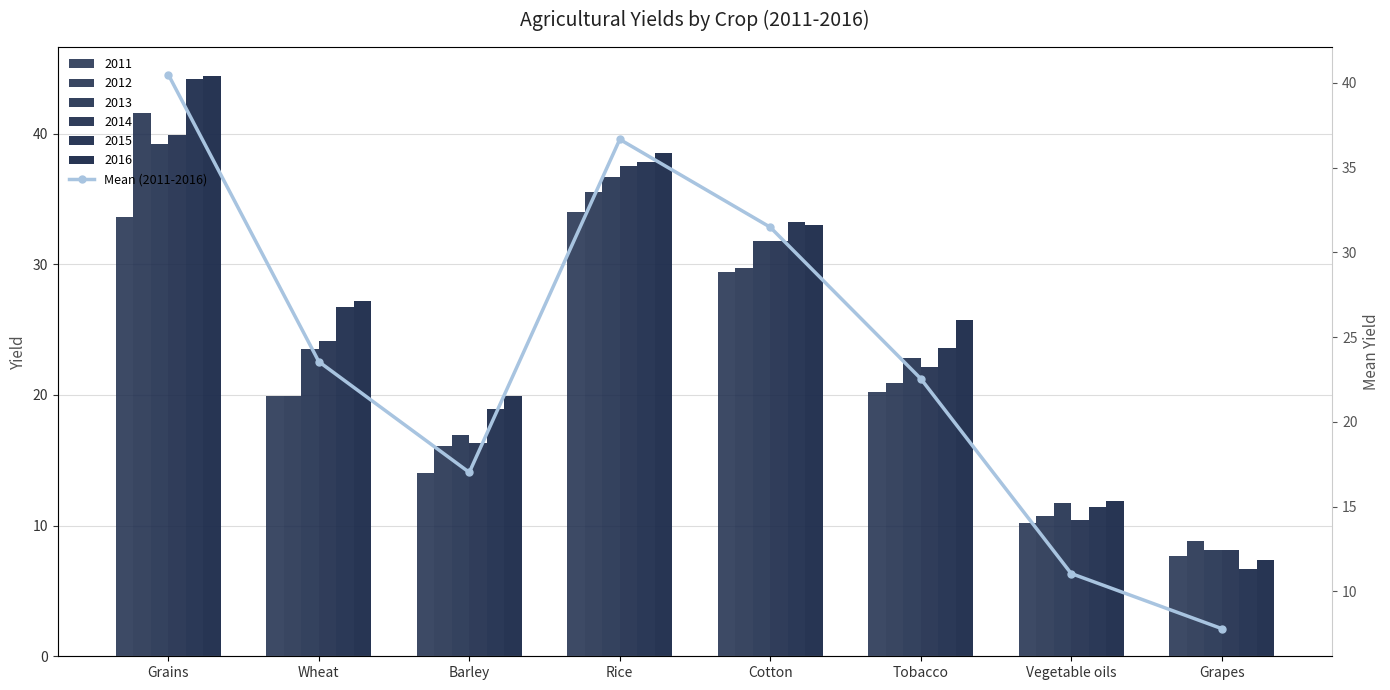

Which category has the lowest value across all series?

Grapes